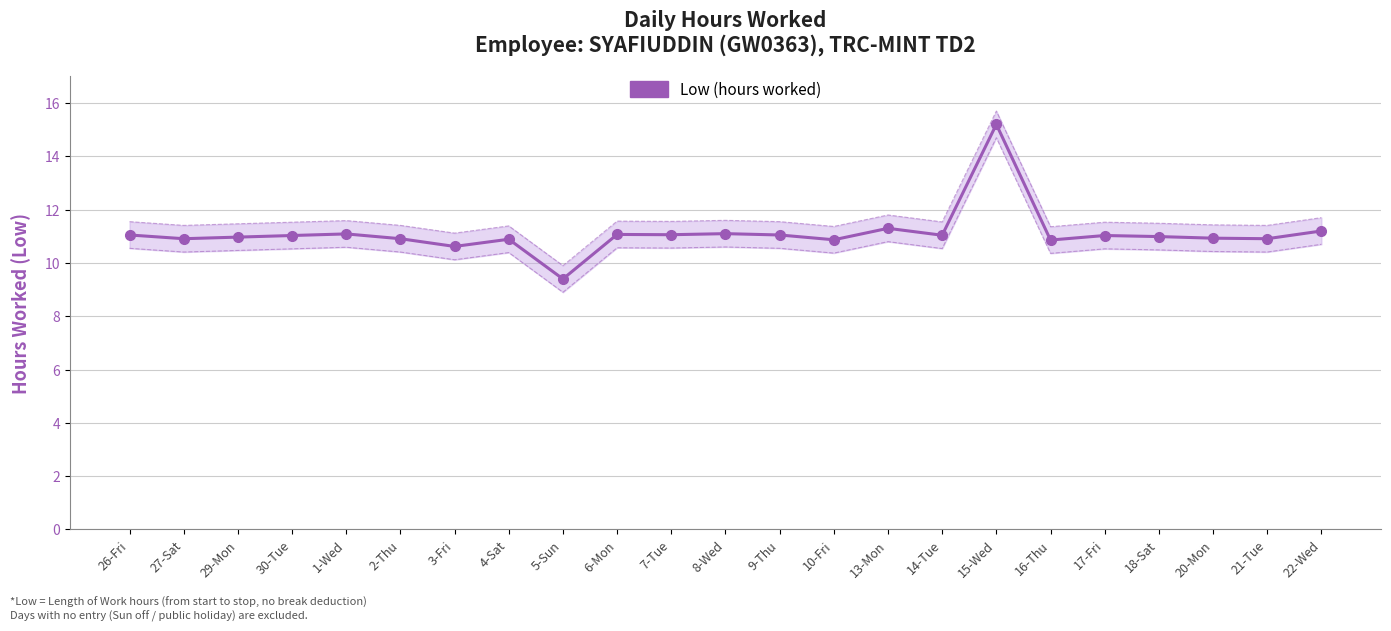

List the labels in order of value, smallest first.

5-Sun, 3-Fri, 16-Thu, 10-Fri, 4-Sat, 27-Sat, 2-Thu, 21-Tue, 20-Mon, 29-Mon, 18-Sat, 30-Tue, 17-Fri, 14-Tue, 26-Fri, 9-Thu, 7-Tue, 6-Mon, 1-Wed, 8-Wed, 22-Wed, 13-Mon, 15-Wed